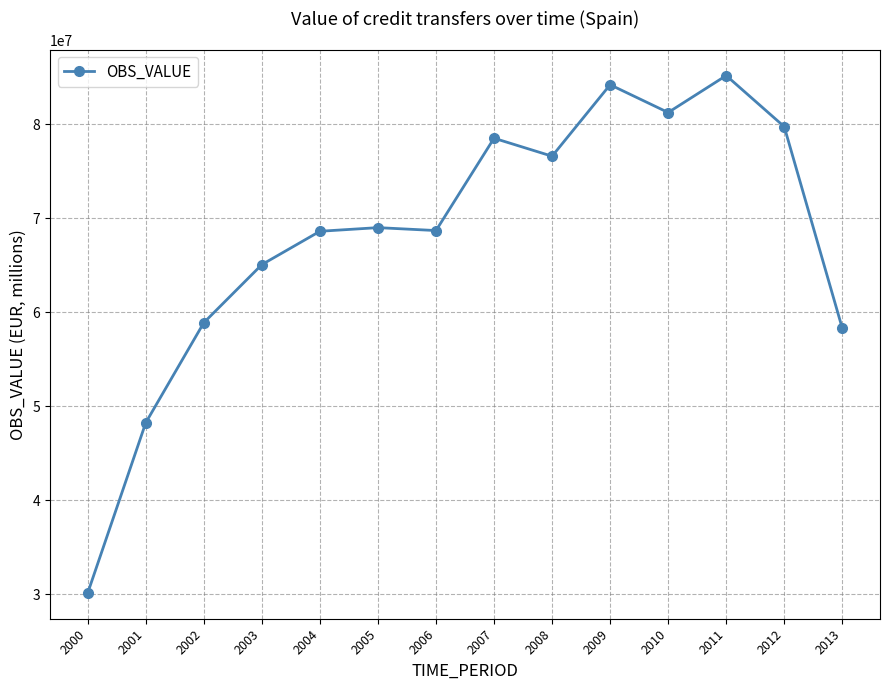

Approximately how many times larger is the value at 2008 compared to 2011?

0.9